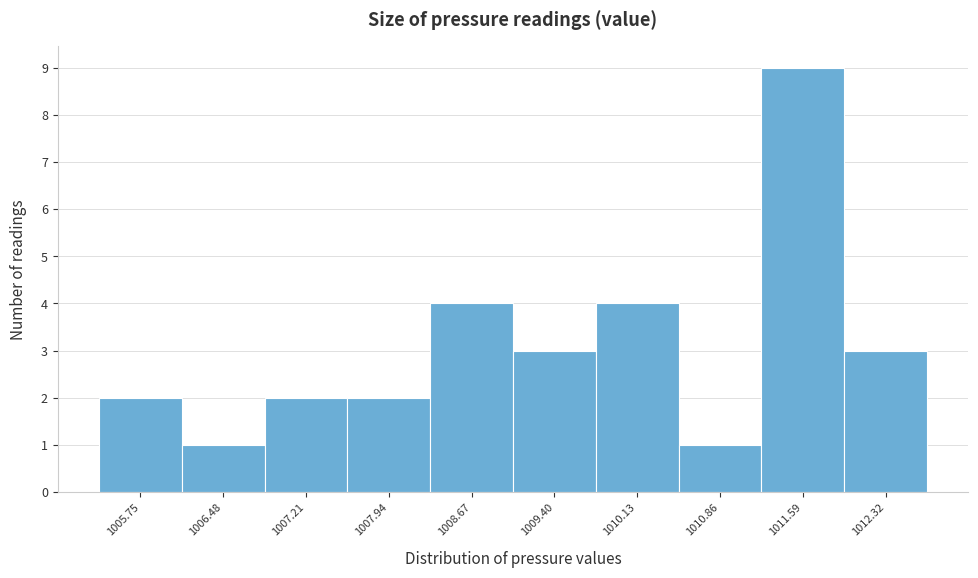

Reading right to left, list all the values displayed in this chart.

3	9	1	4	3	4	2	2	1	2